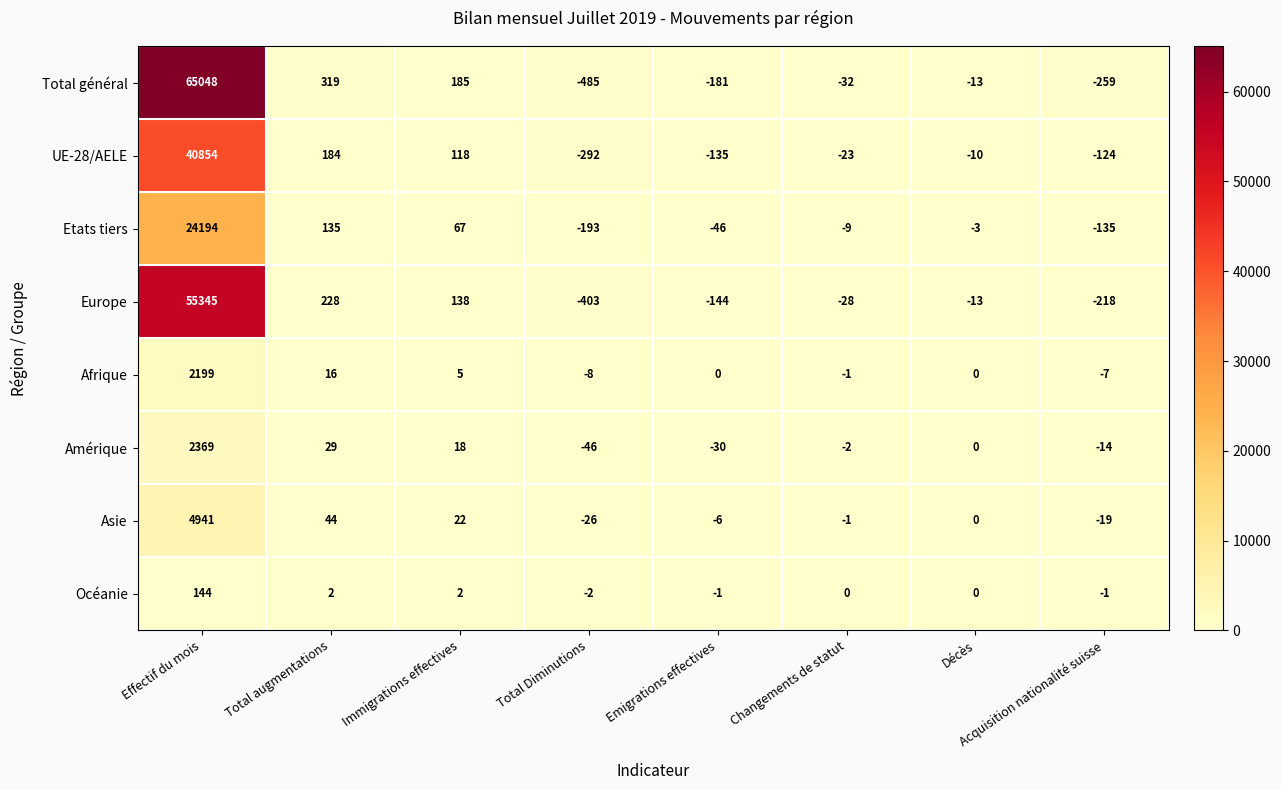

Which series has the widest spread of values?

Total général